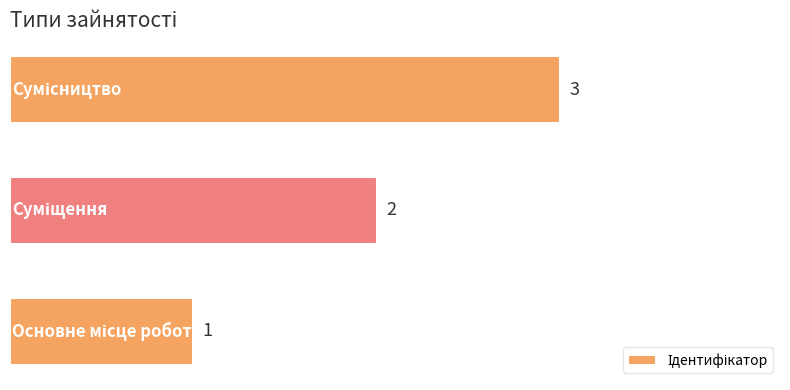

How many values are between 1 and 3?

3